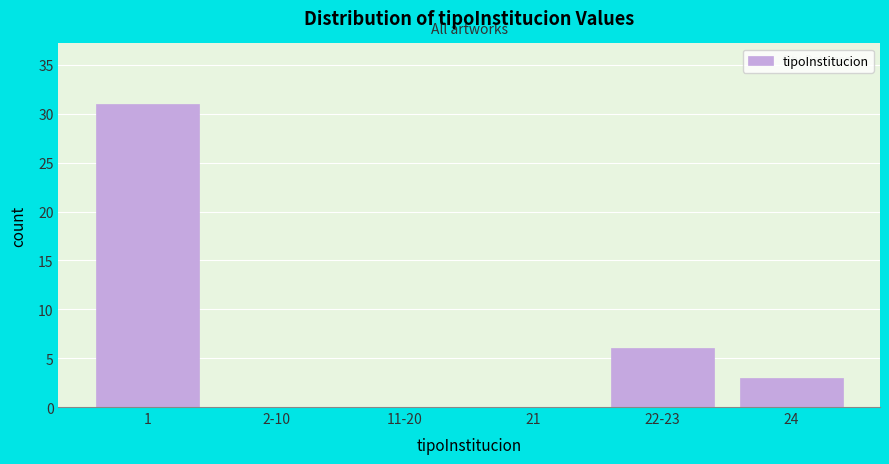

Reading left to right, list all the values displayed in this chart.

1=31	2-10=0	11-20=0	21=0	22-23=6	24=3